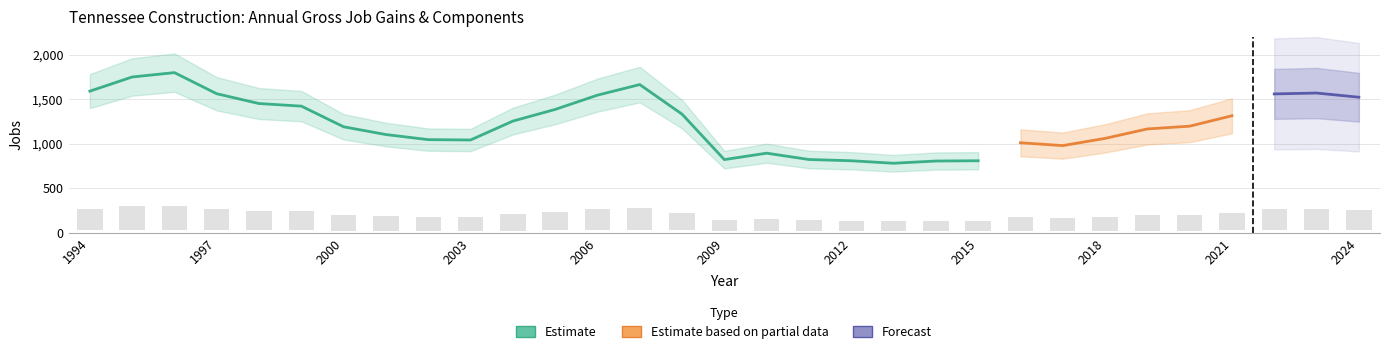

The Gross Job Gains series shows 1045 at 2002. True or false?

True